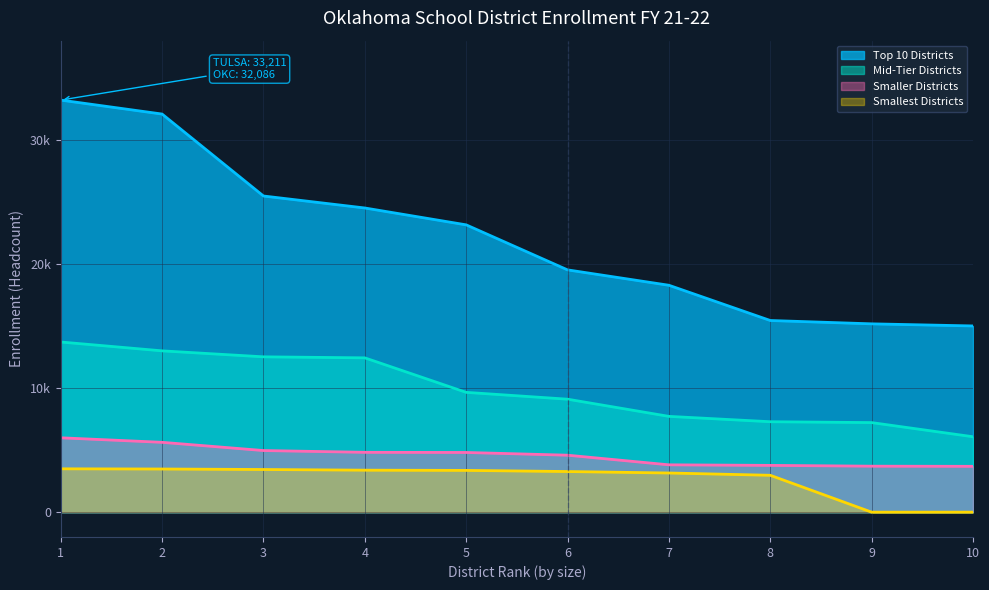

True or false: Smallest Districts has more than 1 interior local peaks.

False